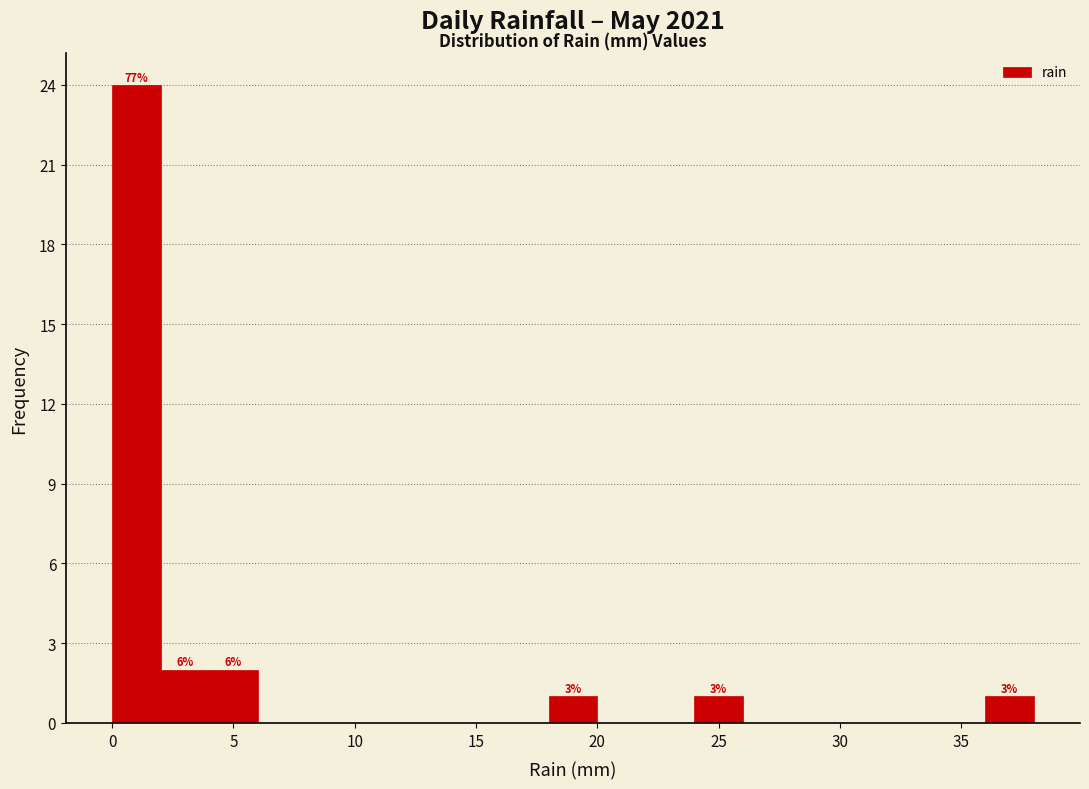

Which range on the x-axis has the tallest bar?

0 to 2